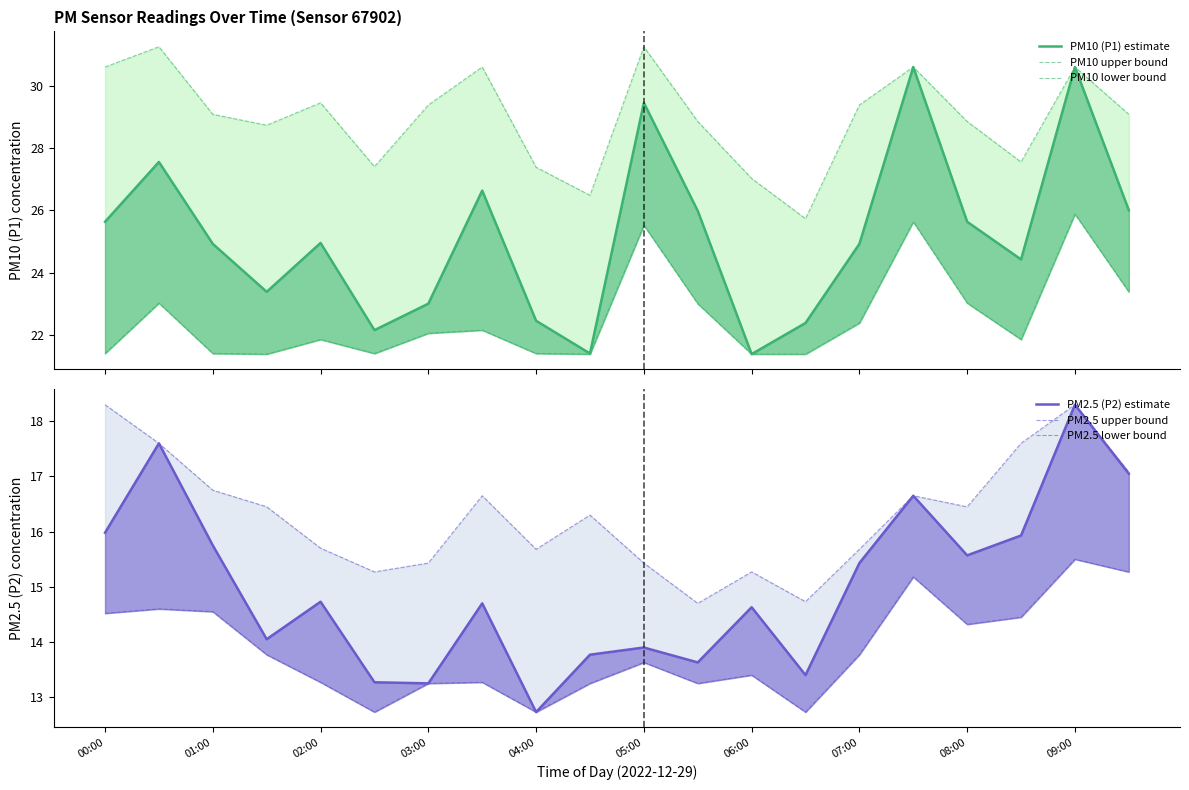

True or false: PM10 lower bound and PM2.5 upper bound cross at least once.

False